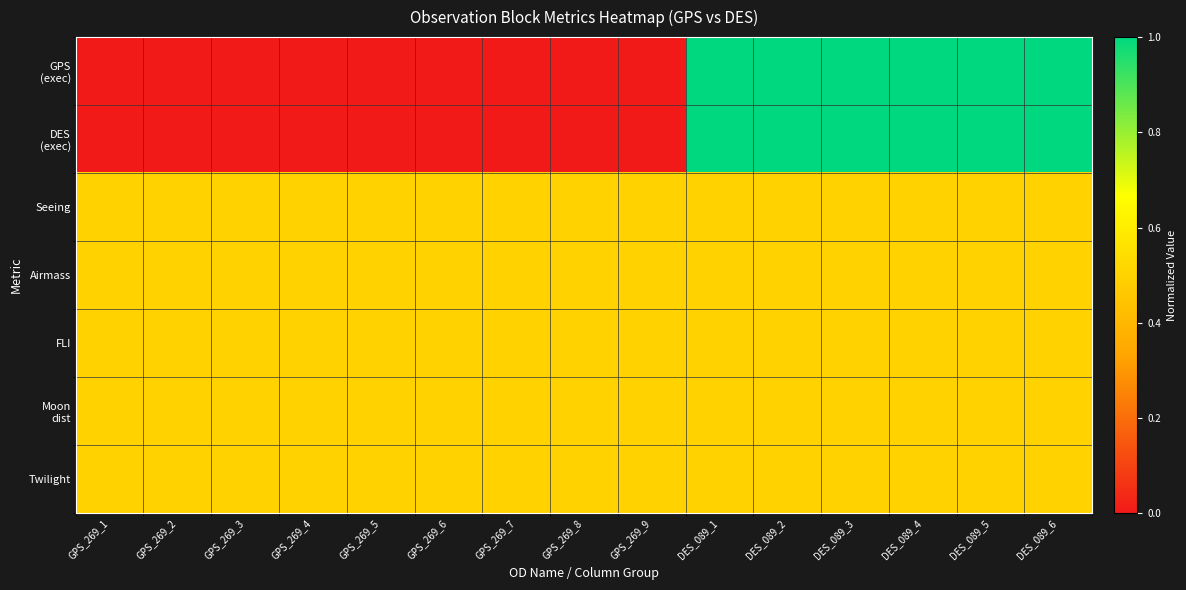

Which series changed the most between GPS_269_5 and DES_089_1?

GPS (exec)